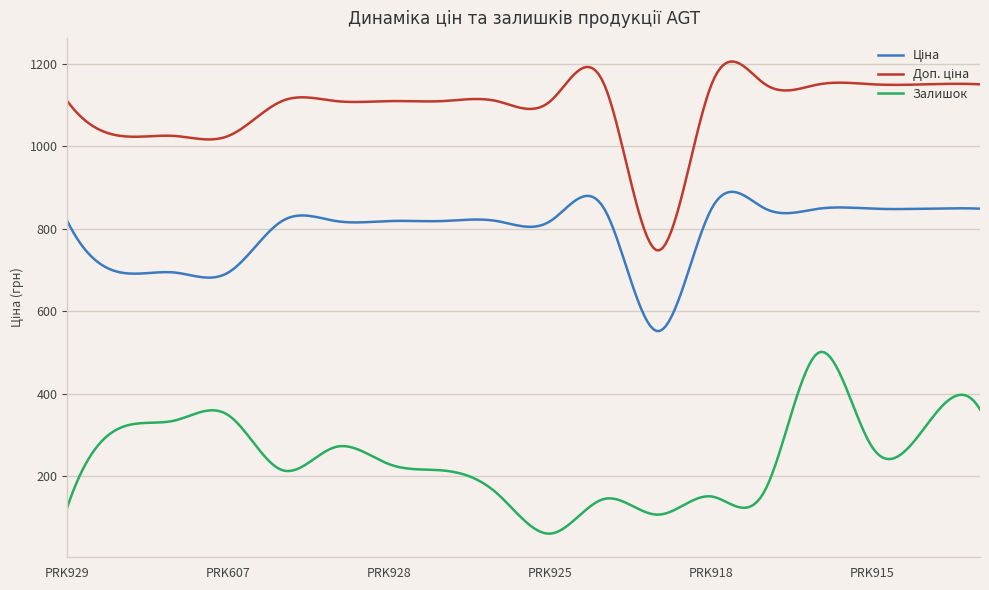

What is the maximum value shown in the chart?

1205.0